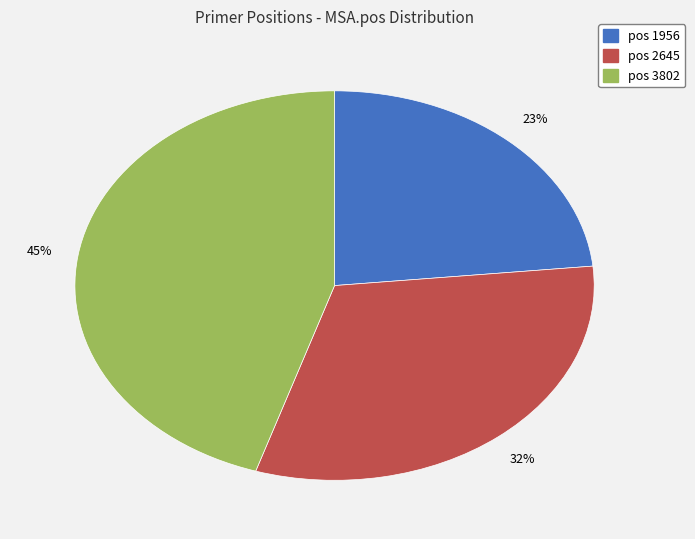

To the nearest percent, what is the average slice percentage?

33%